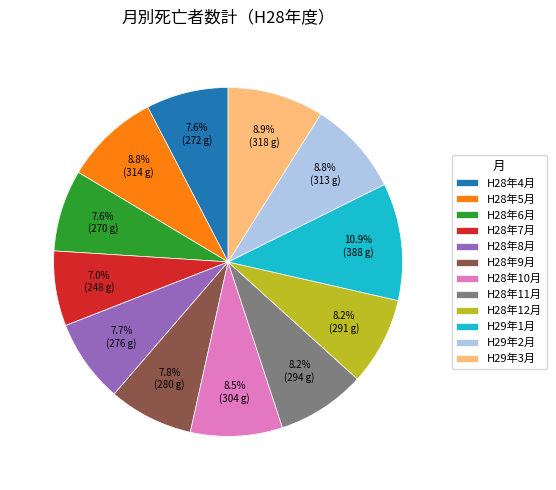

True or false: H28年8月 accounts for 8% of the total.

True